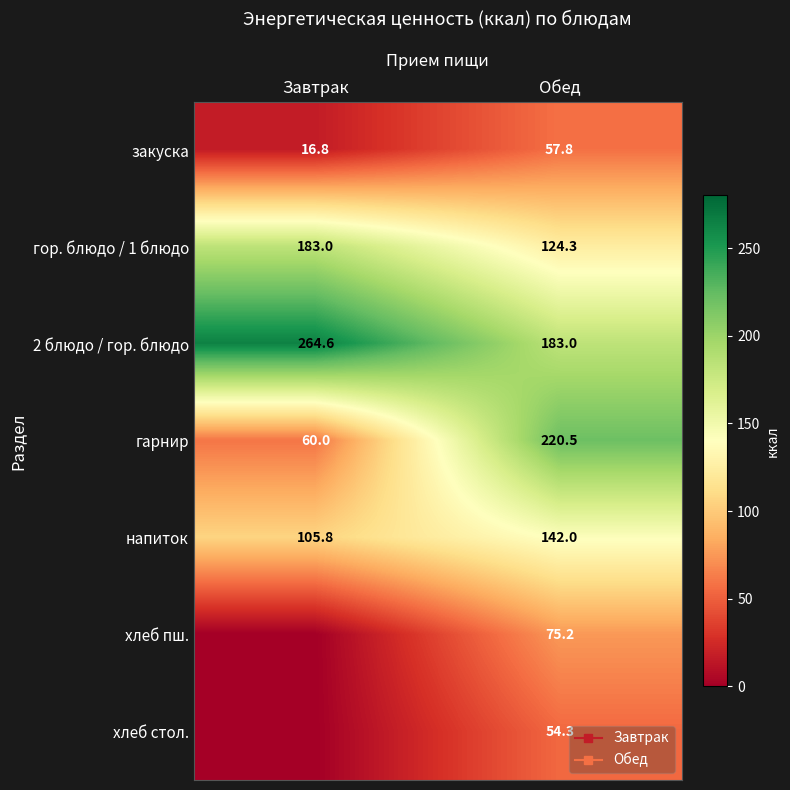

Which series has the widest spread of values?

гарнир